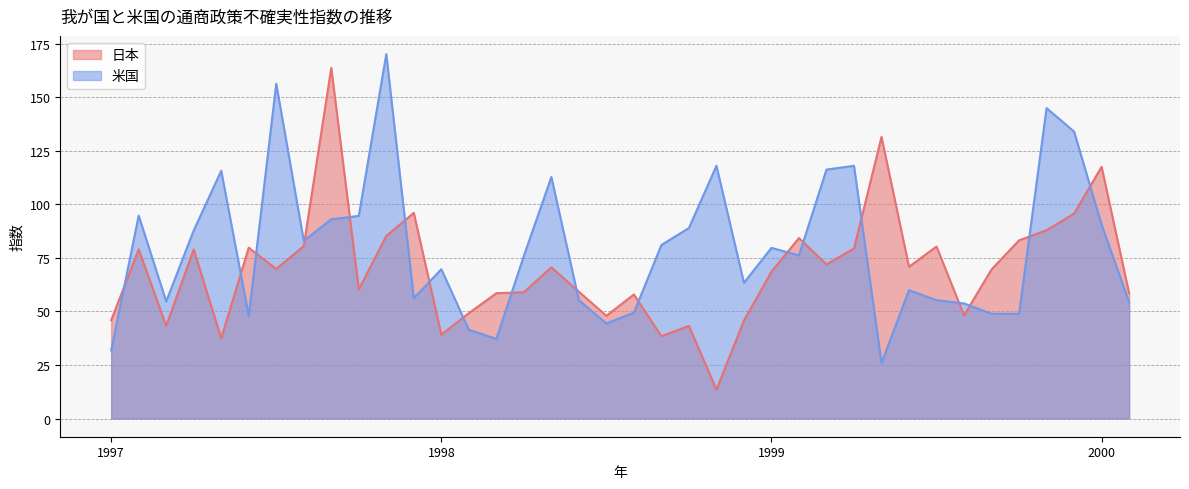

How many times do 日本 and 米国 cross each other?

18